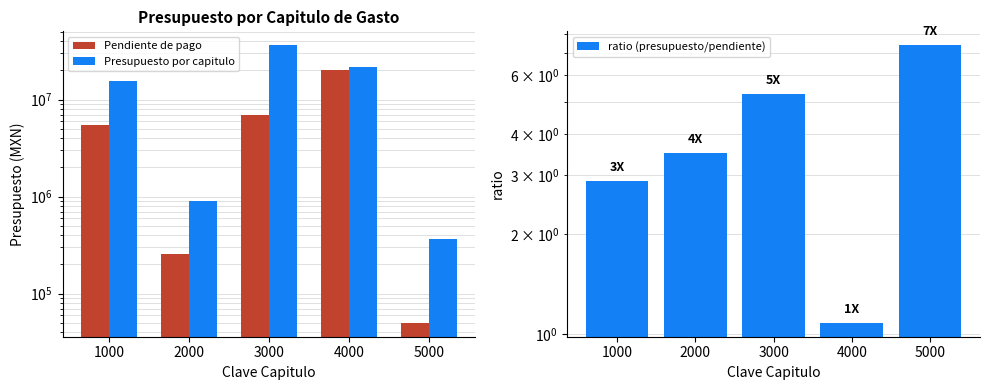

What is the value of the ratio (presupuesto/pendiente) bar at the 2nd from the left?

3.5